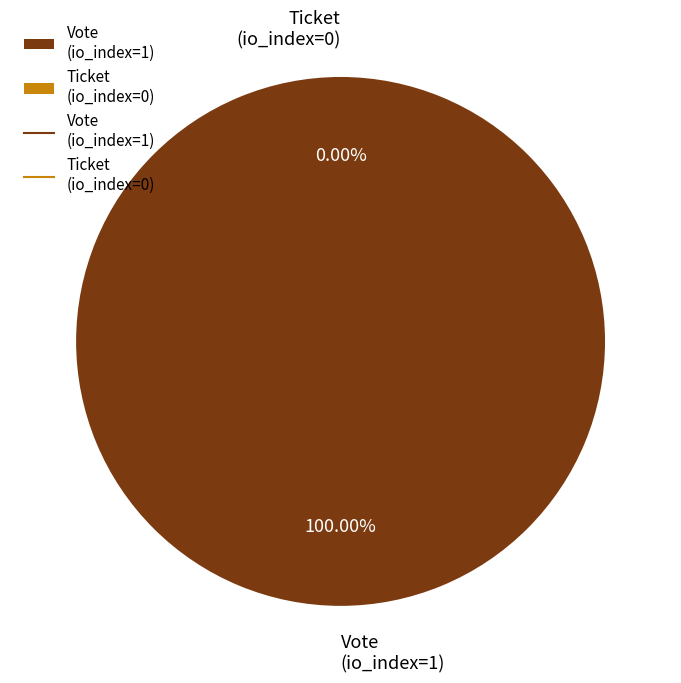

What portion of the pie excludes Ticket
(io_index=0)?

100.0%